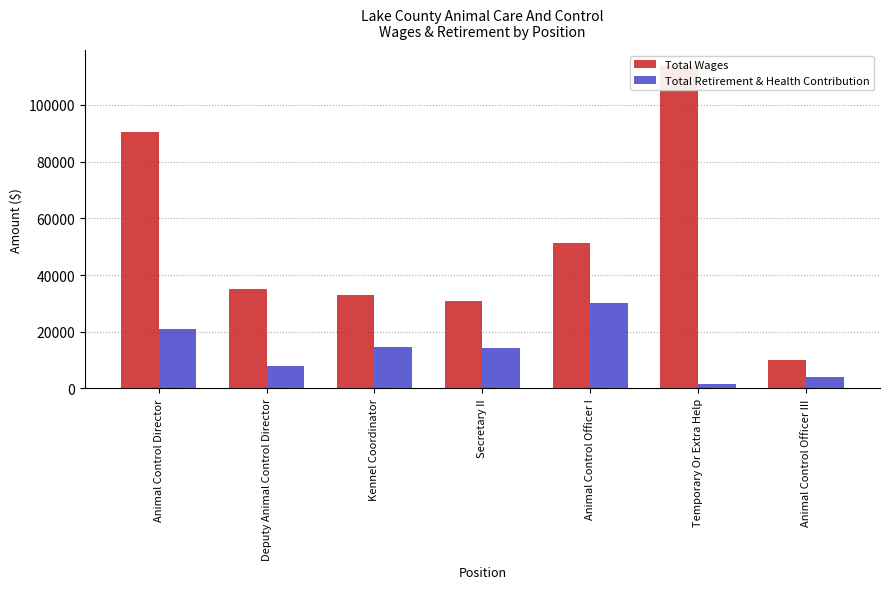

What is the approximate value of Total Retirement & Health Contribution at Animal Control Director, to the nearest 10?

21030